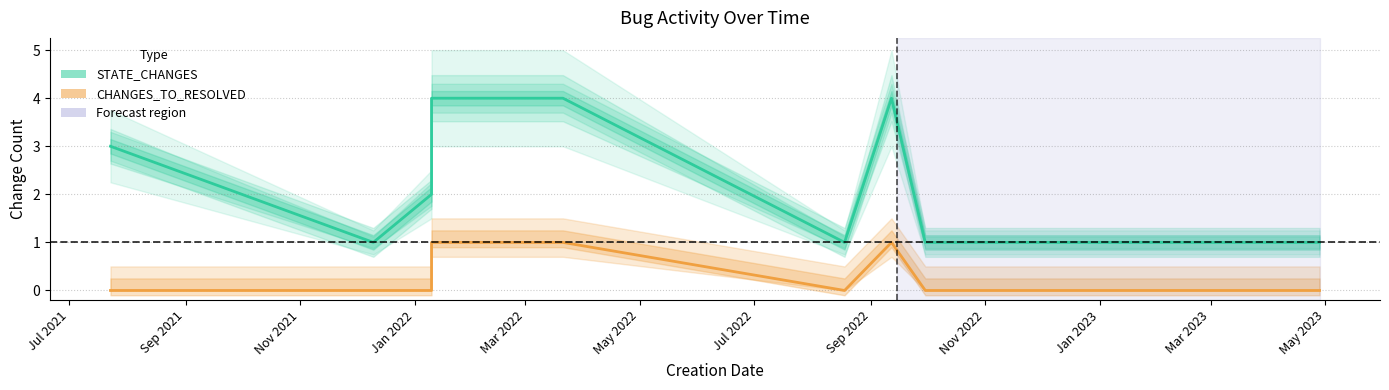

Which category has the lowest value across all series?

2021-07-23